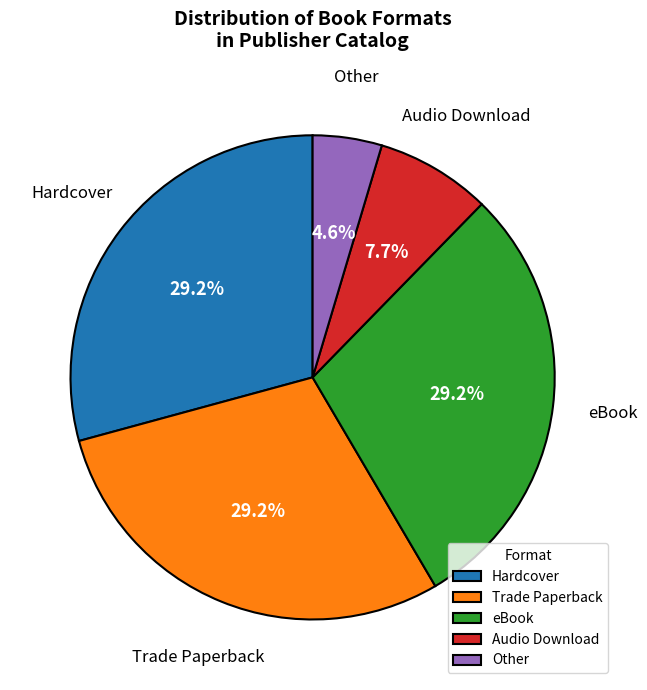

Is Trade Paperback the majority of the pie?

No